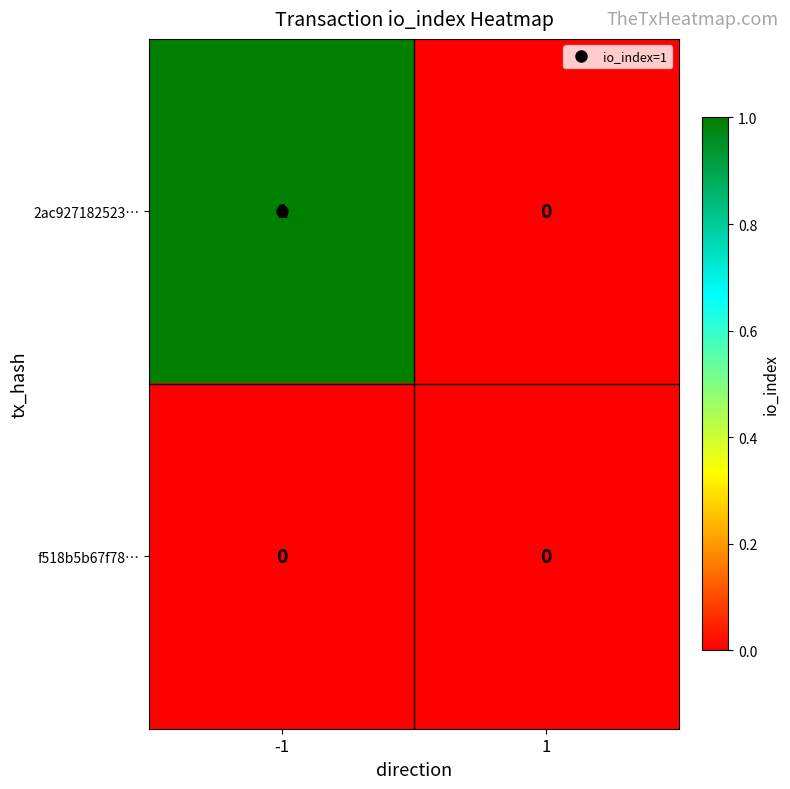

List the series in order of their overall mean, lowest first.

f518b5b67f78…, 2ac927182523…